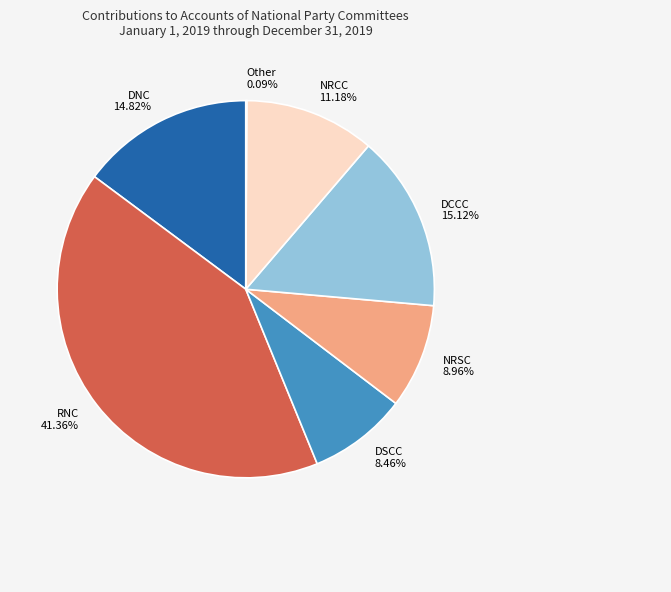

Does NRCC account for over 50% of the chart?

No